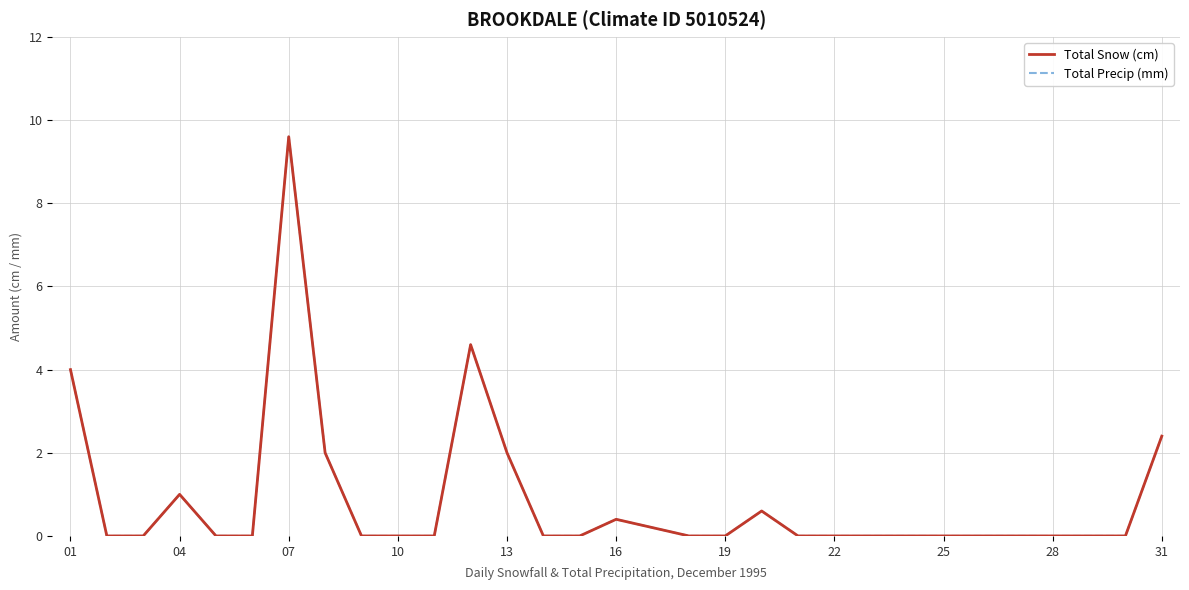

At which label is Total Precip (mm) closest to 4?

01